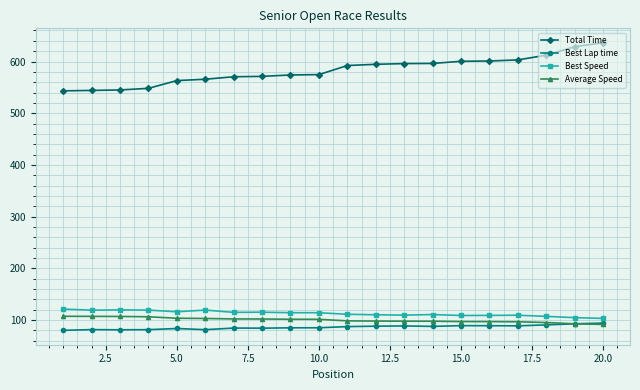

How many data points does each series have?

20